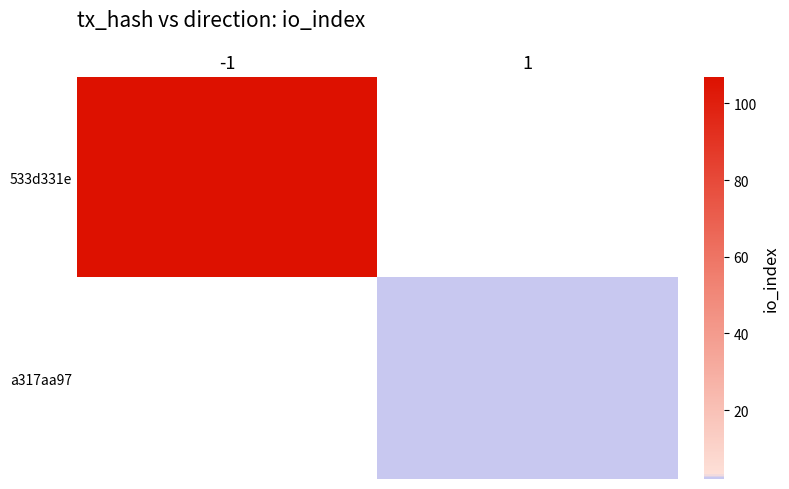

Rank the categories by a317aa97 value from highest to lowest.

-1, 1